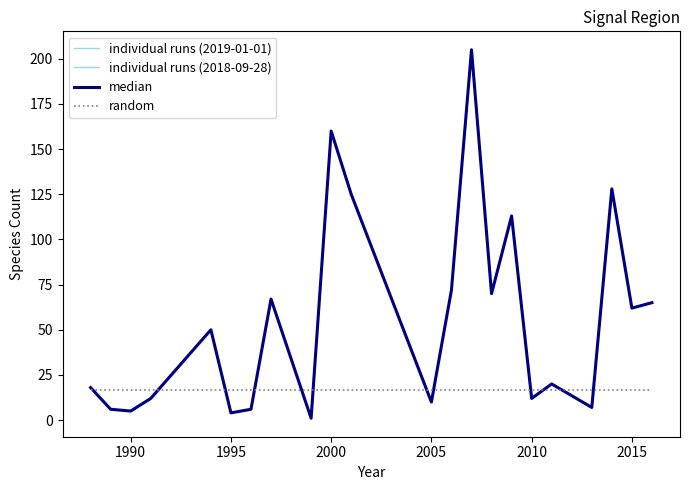

Is this an area chart (filled region under the line)?

No